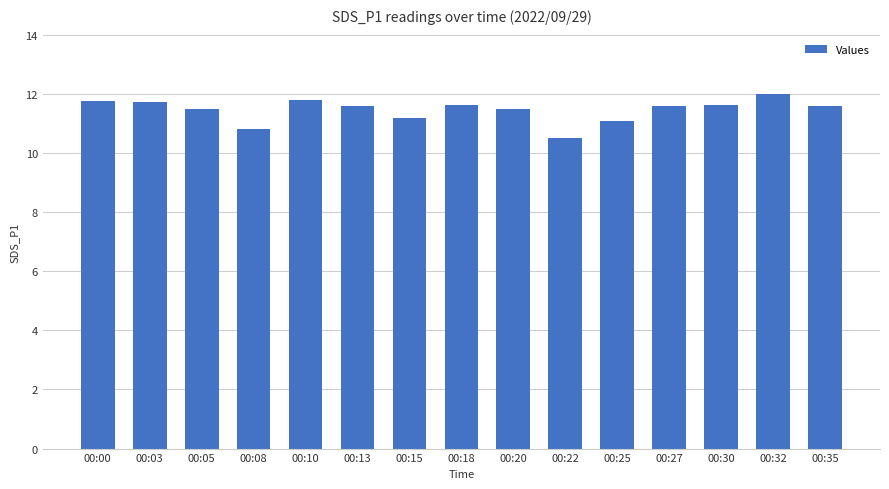

What is the value of the 9th bar from the left?

11.5